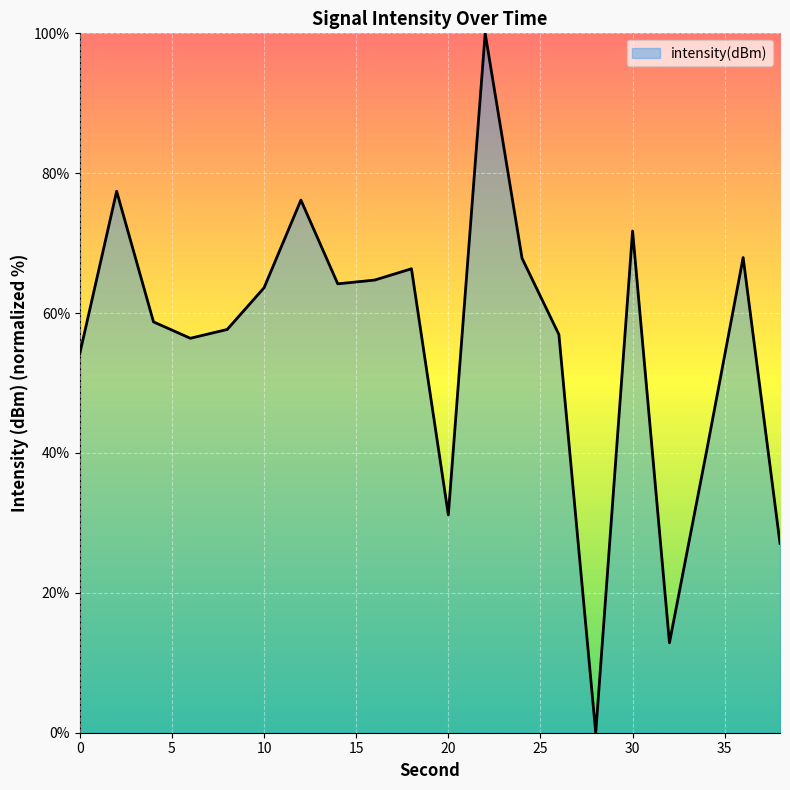

True or false: the data has more than 2 interior local peaks.

True